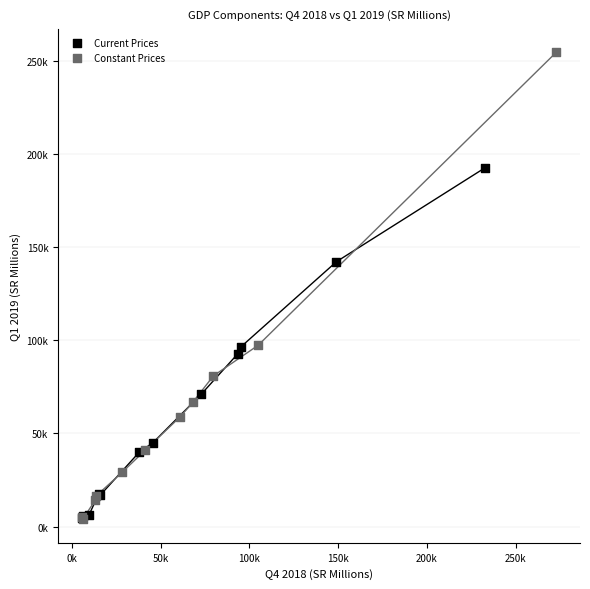

Which series contains the highest Y value?

Constant Prices